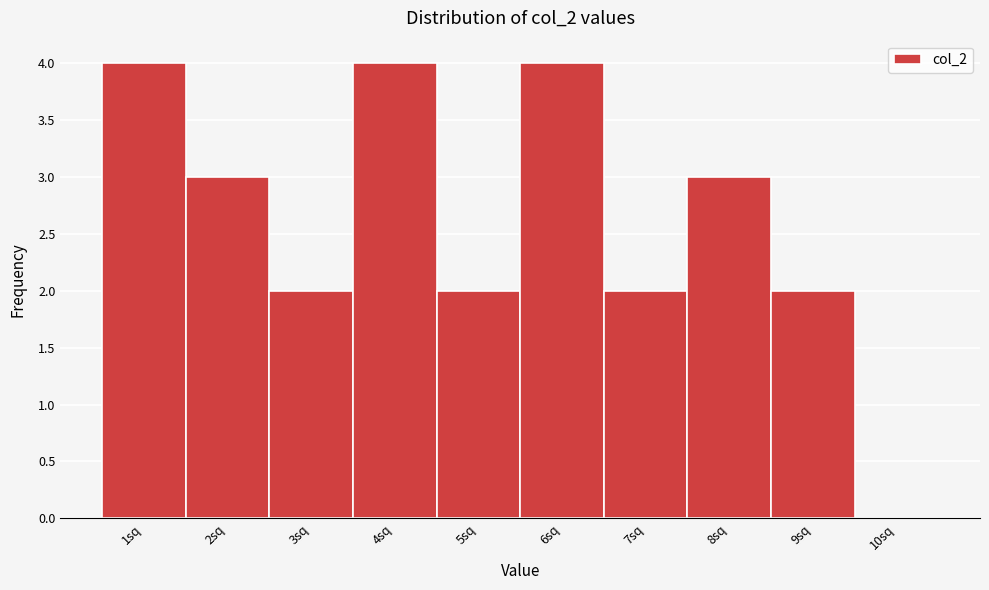

Reading right to left, transcribe all the data shown in this chart.

10sq=0	9sq=2	8sq=3	7sq=2	6sq=4	5sq=2	4sq=4	3sq=2	2sq=3	1sq=4